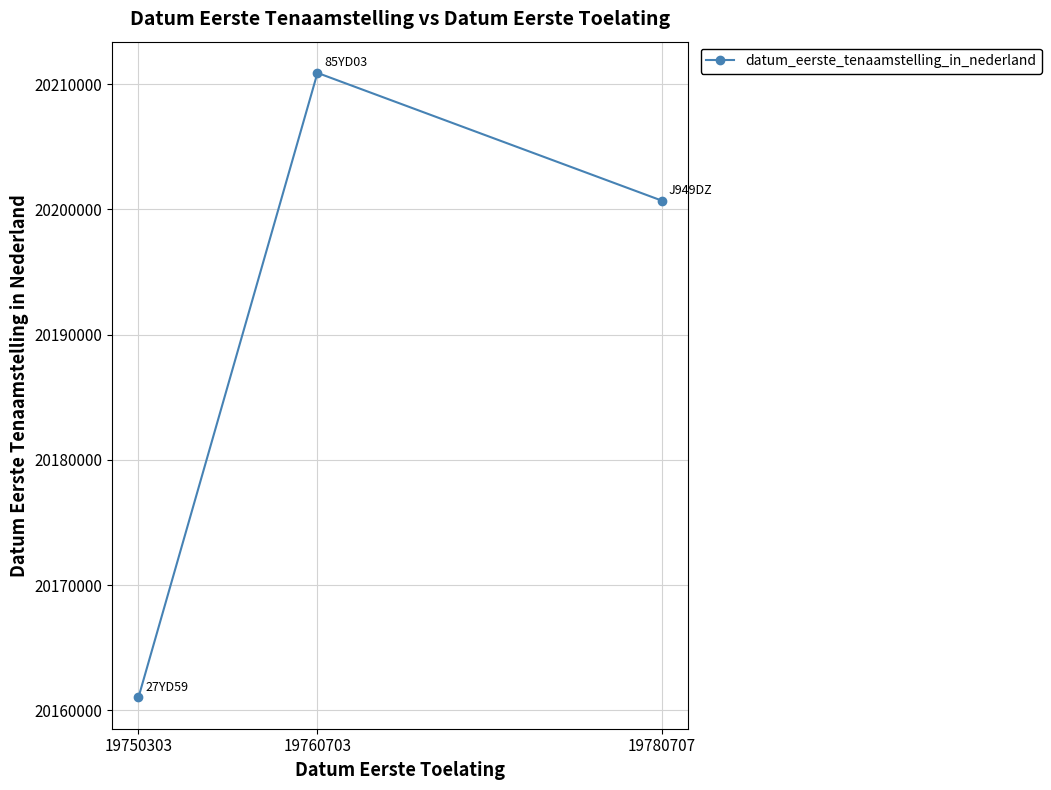

List the labels in order of value, largest first.

19760703, 19780707, 19750303